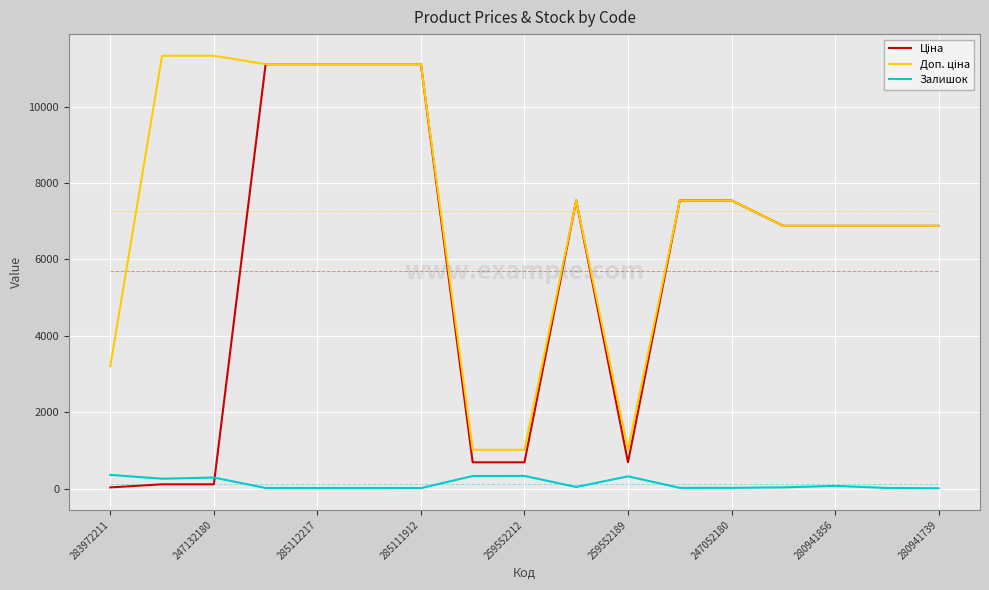

What is the highest value of the Залишок series?

360.0